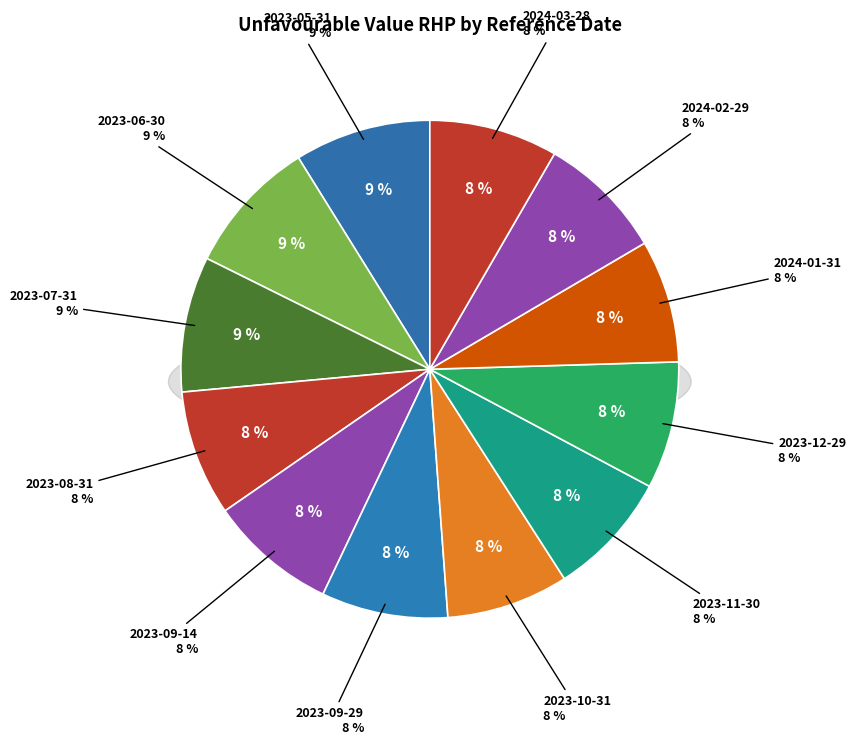

How many slices are in this pie chart?

12